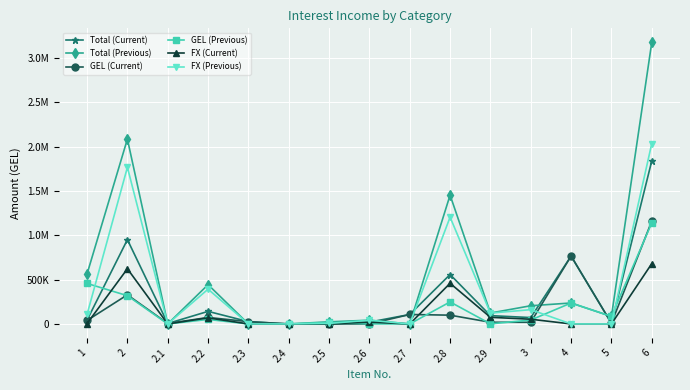

At which category does the chart reach its peak across all series?

6